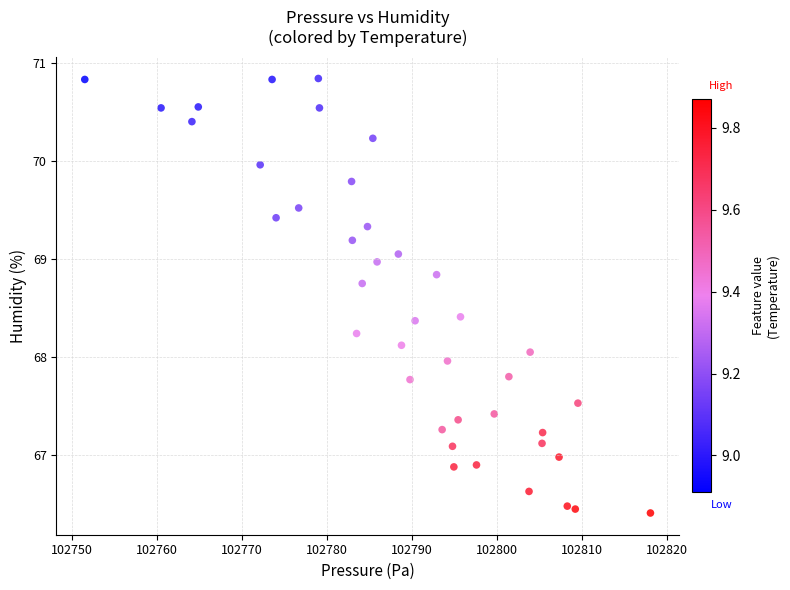

What is the range of Y values (max minus min)?

4.4